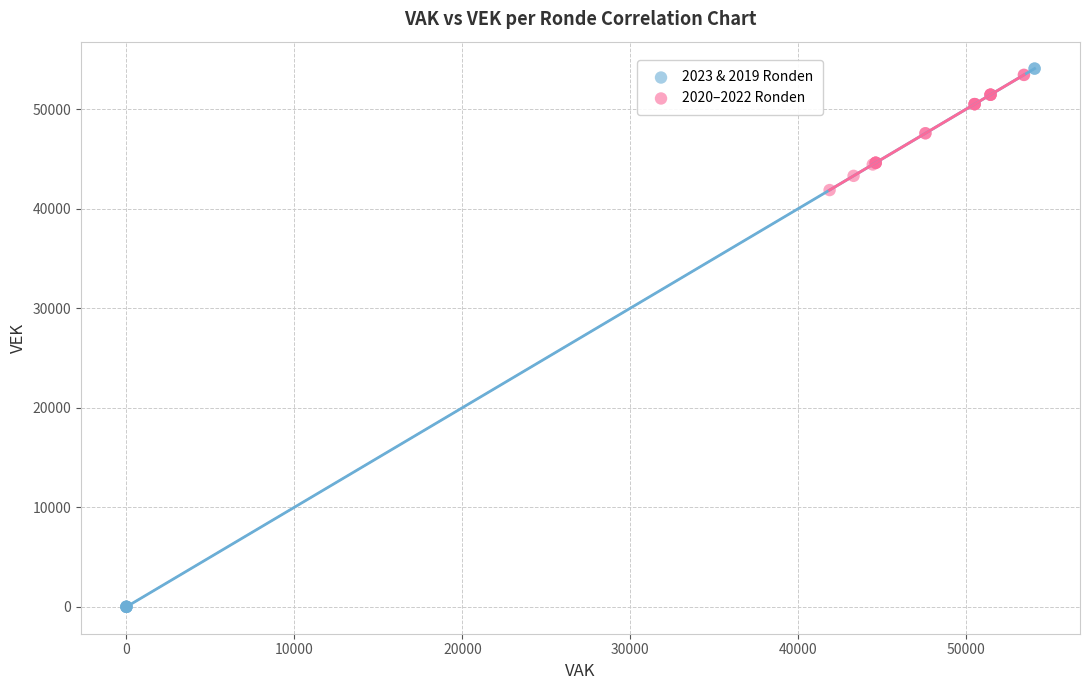

Which series has the largest Y range (max minus min)?

2023 & 2019 Ronden